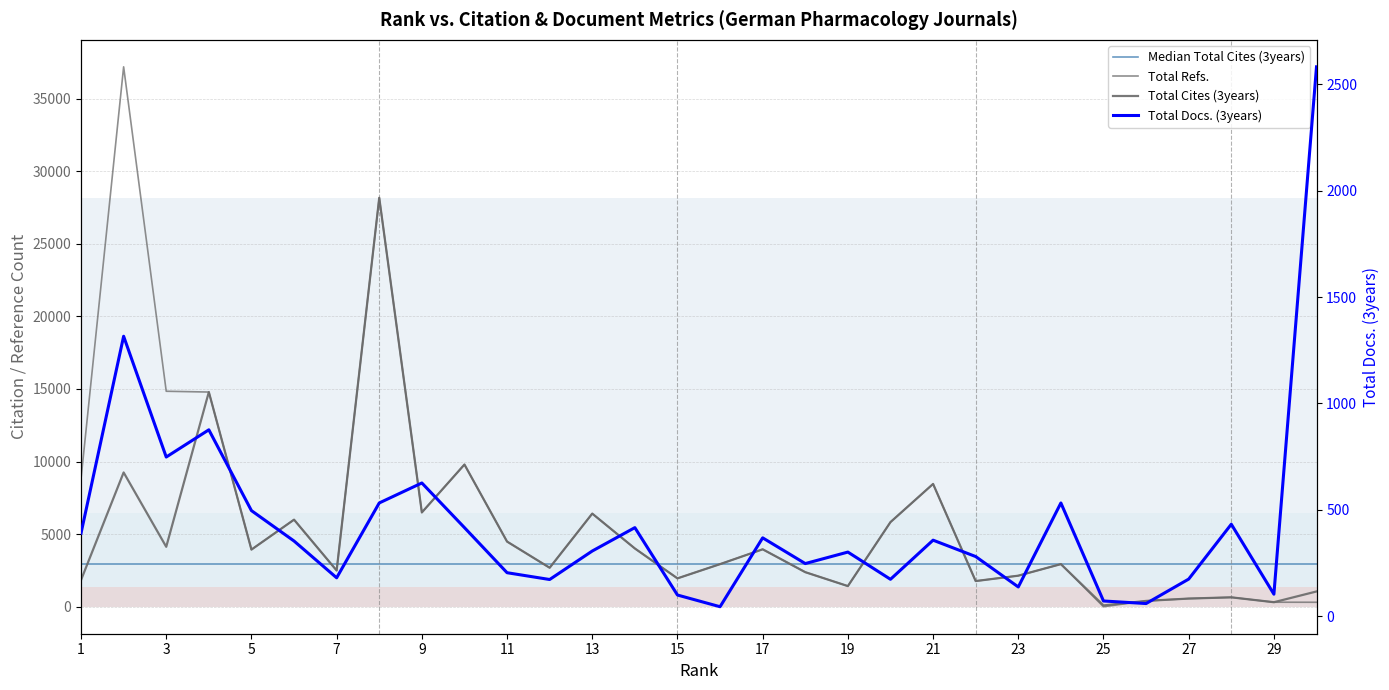

Which series ends up on top after the final intersection of Total Docs. (3years) and Total Cites (3years)?

Total Docs. (3years)